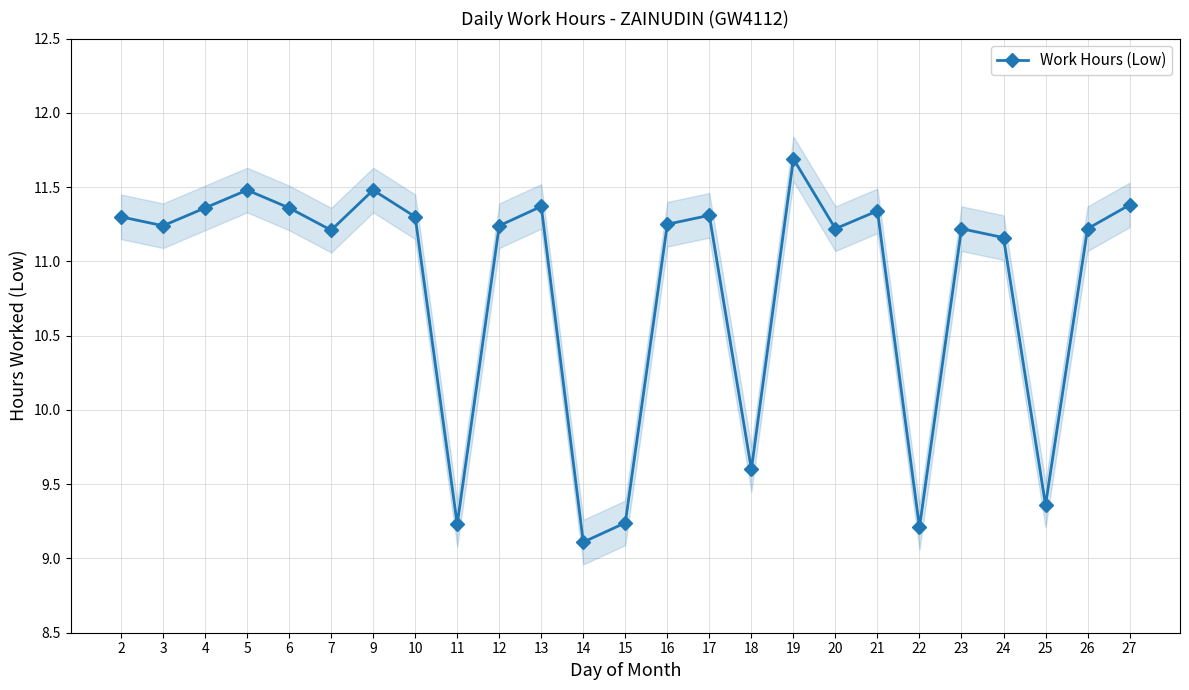

List the labels in order of value, largest first.

19, 5, 9, 27, 13, 4, 6, 21, 17, 2, 10, 16, 3, 12, 20, 23, 26, 7, 24, 18, 25, 15, 11, 22, 14